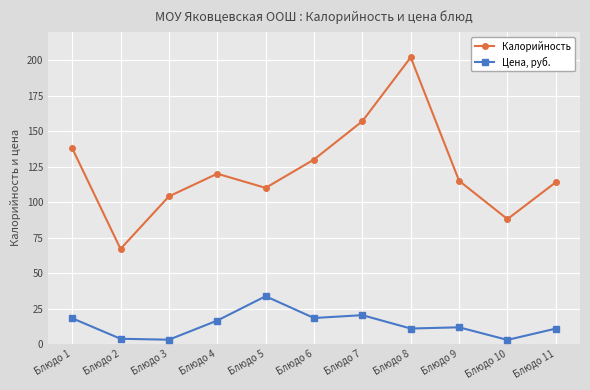

Between Блюдо 8 and Блюдо 10, which series saw the biggest shift?

Калорийность